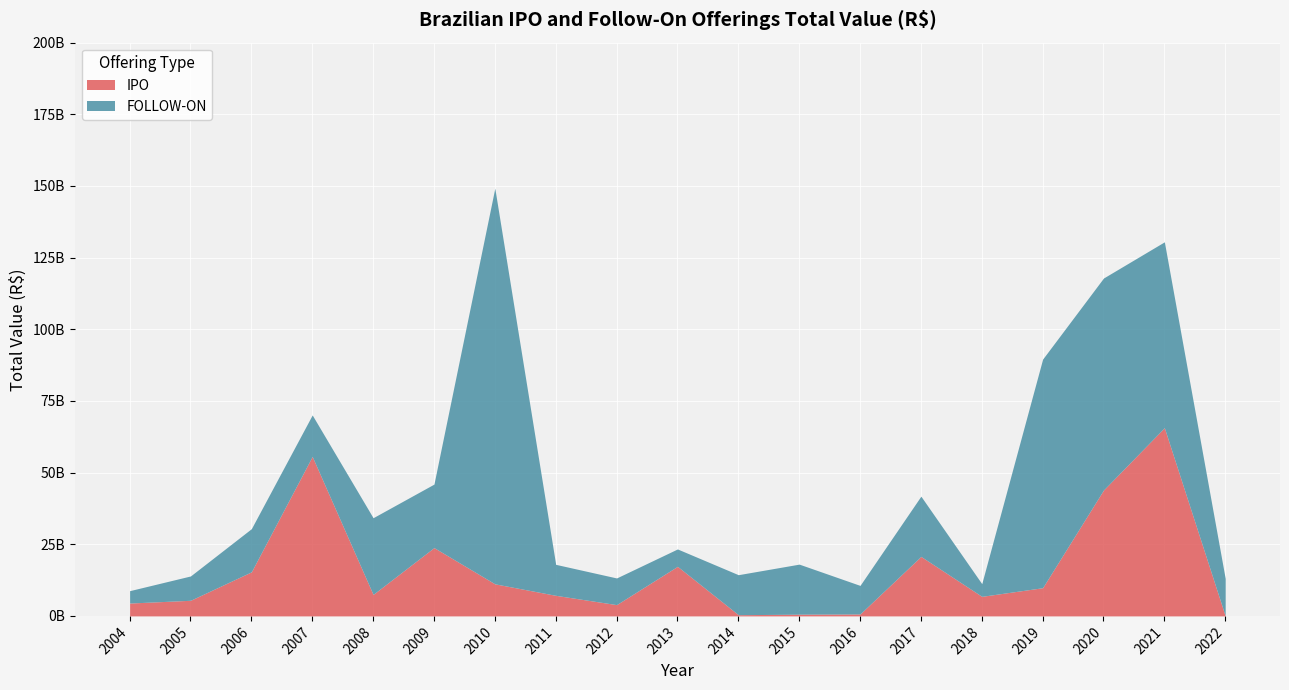

At which category does the chart reach its peak across all series?

2010